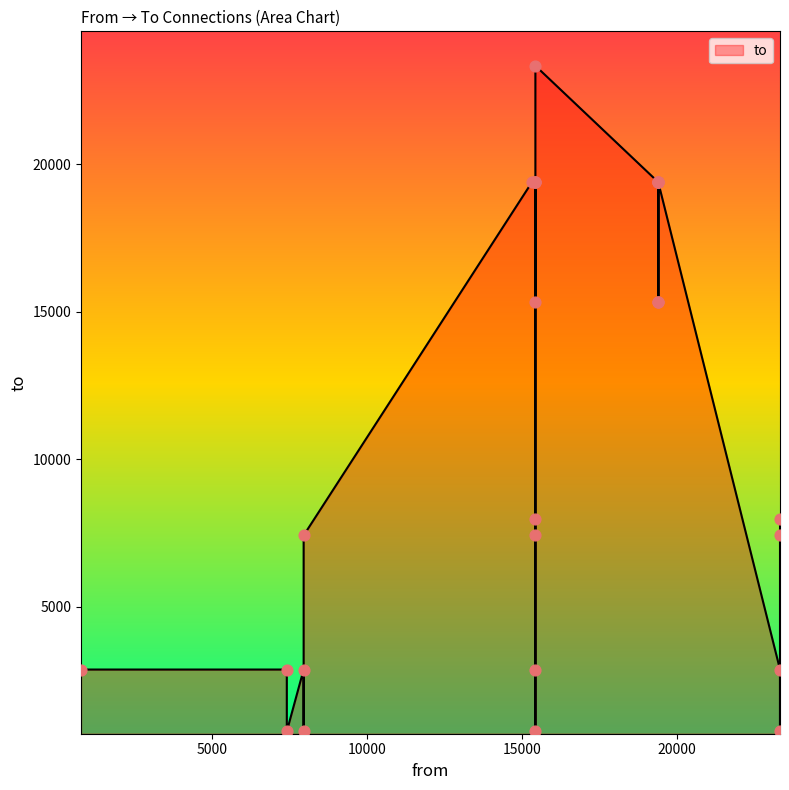

What is the ratio of the value at 19399 to the value at 15441?

2.6